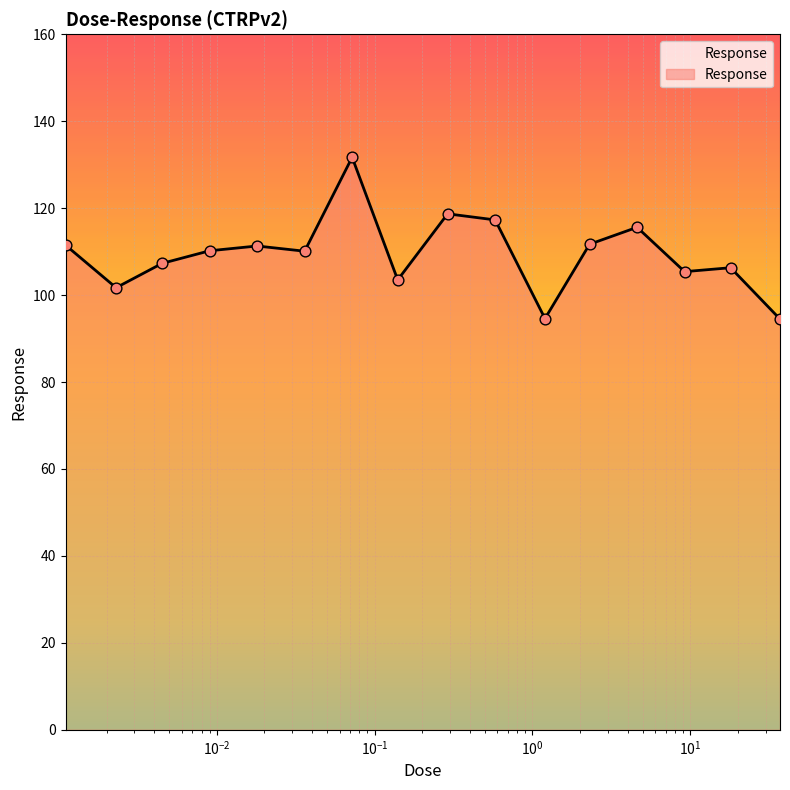

What is the minimum value shown in the chart?

94.5